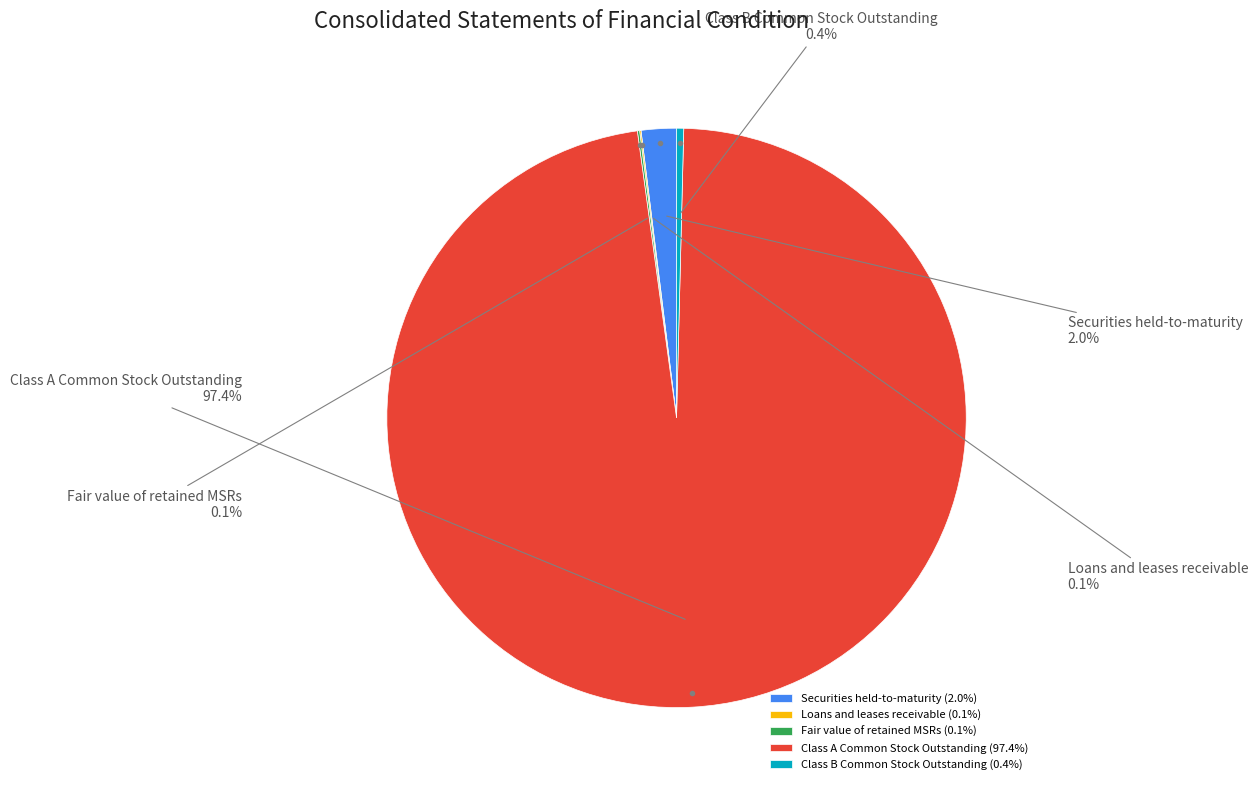

What is the ratio of the value at Securities held-to-maturity to the value at Class B Common Stock Outstanding?

4.9